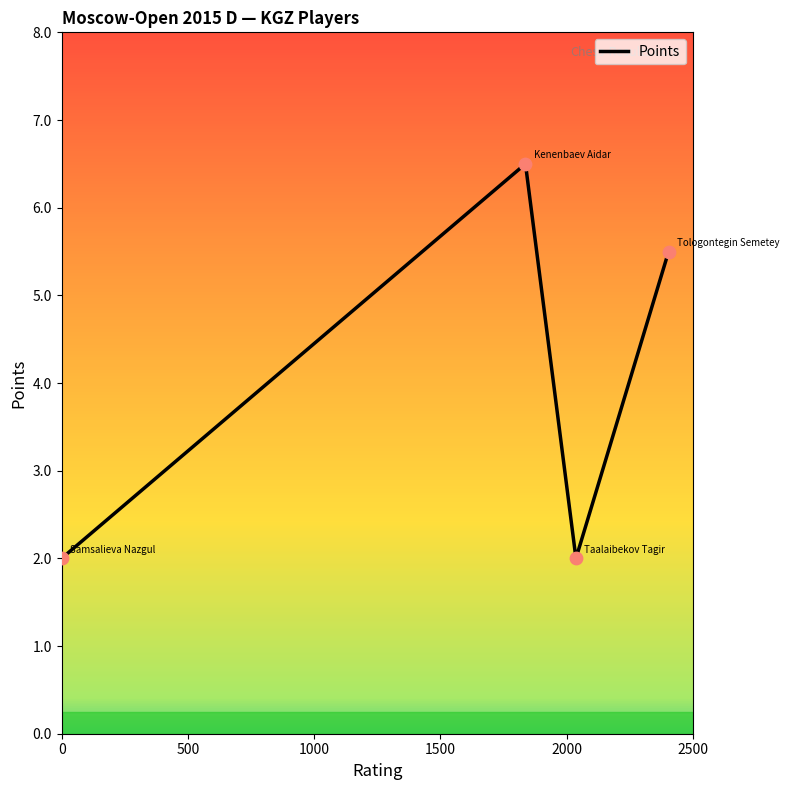

Which has a higher value, 500 or 1500?

500